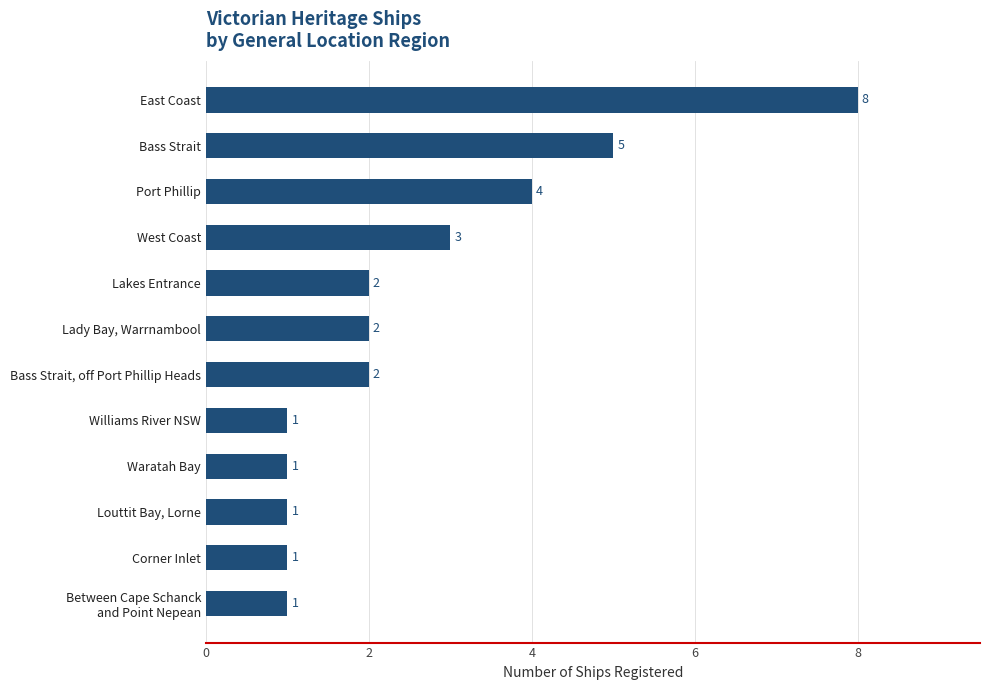

What is the sum of all values?

31